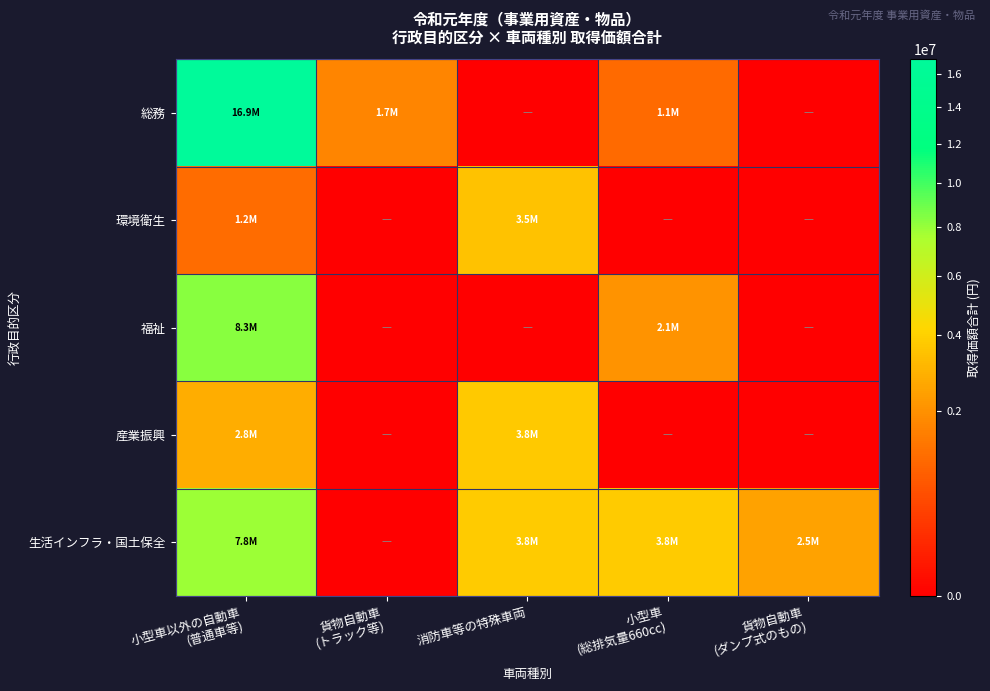

At 貨物自動車 (トラック等), list the series in order from smallest to largest.

環境衛生, 福祉, 産業振興, 生活インフラ・国土保全, 総務